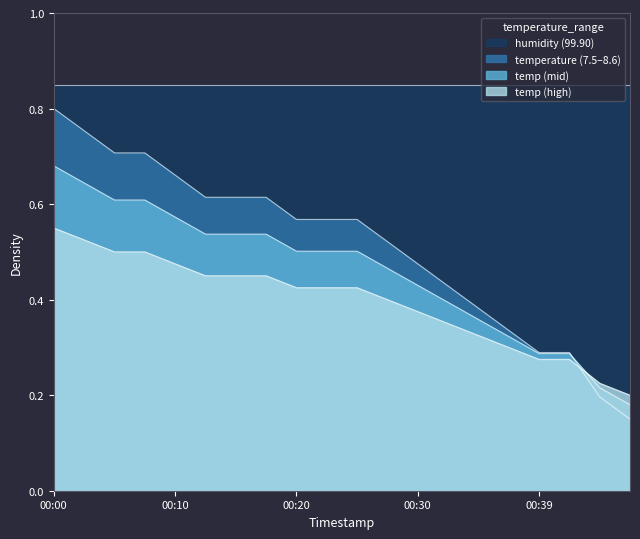

How many data points does each series have?

20